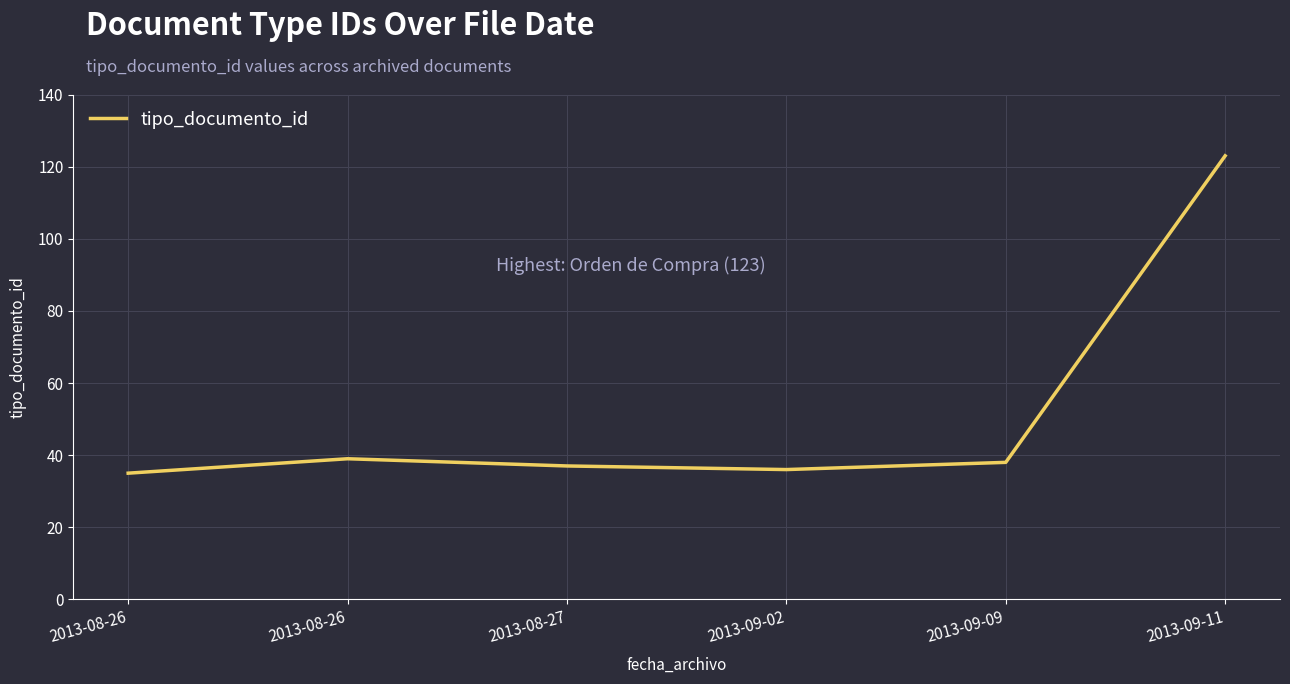

Does the chart have visible grid lines?

Yes